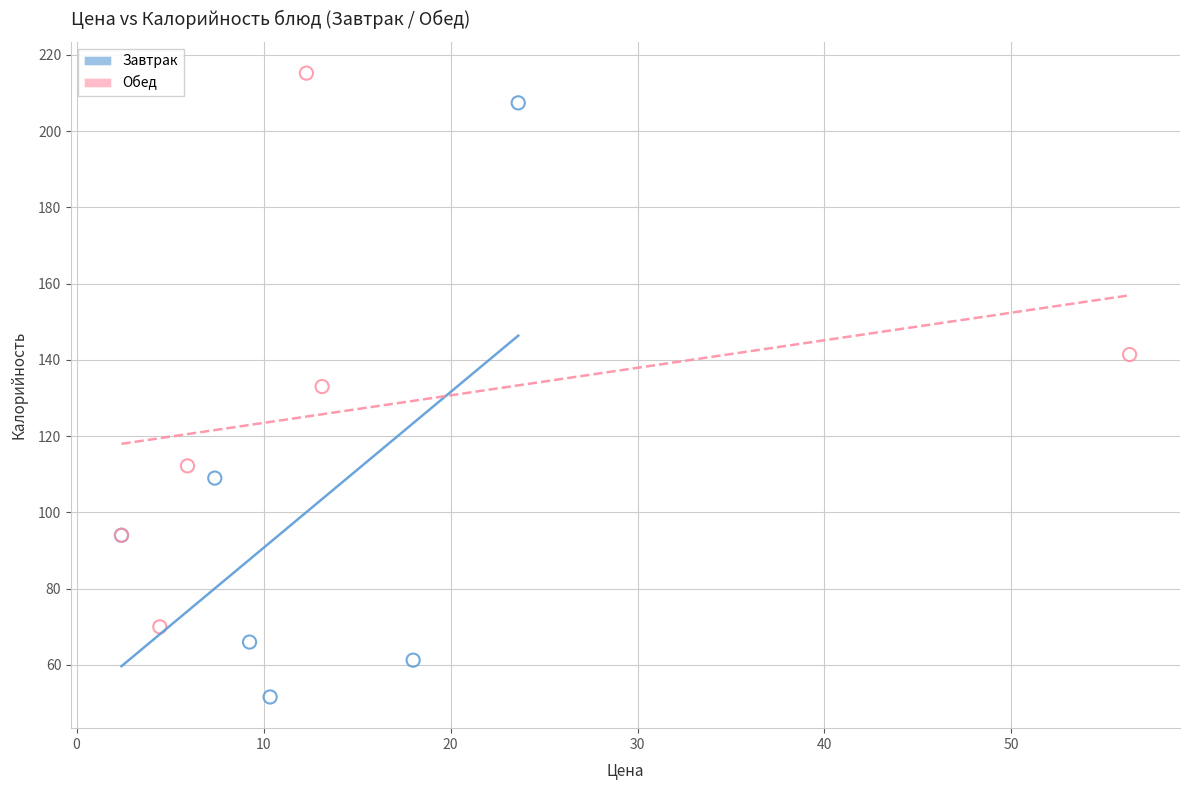

What are all the series names shown in the legend?

Завтрак, Обед